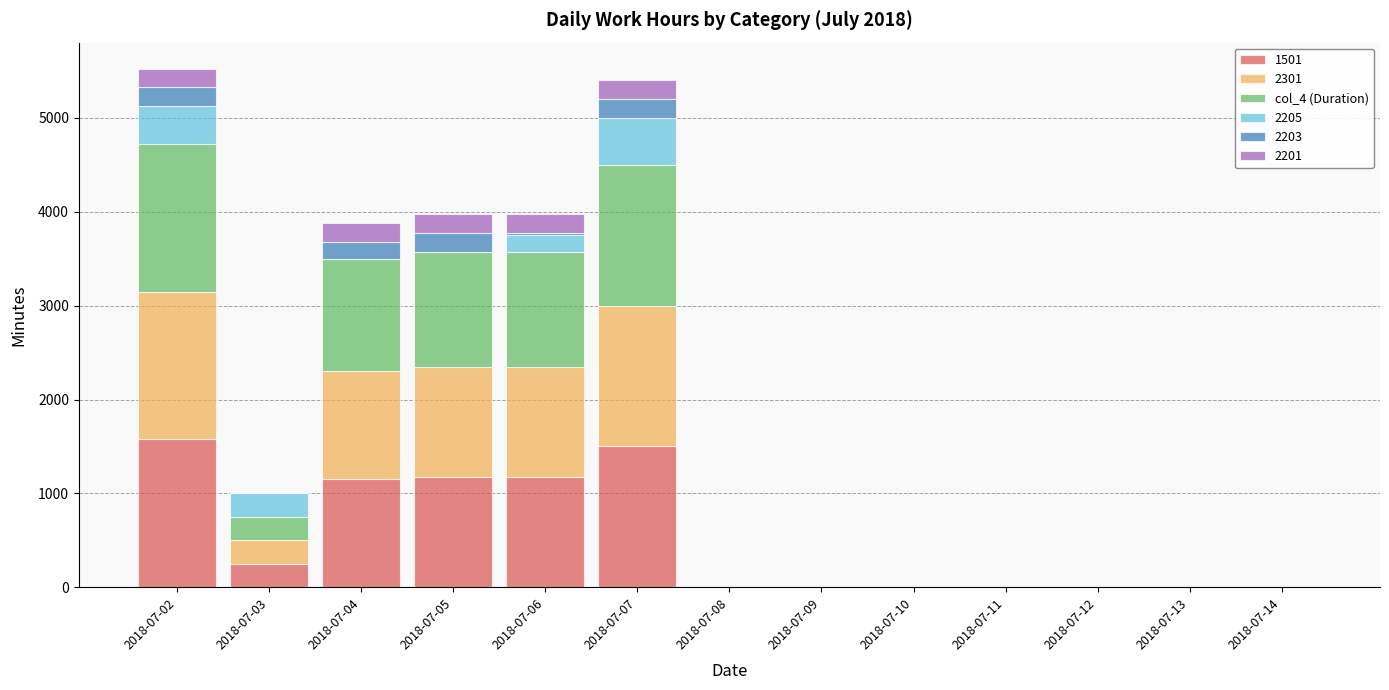

The value of 1501 at 2018-07-05 is 685. True or false?

False